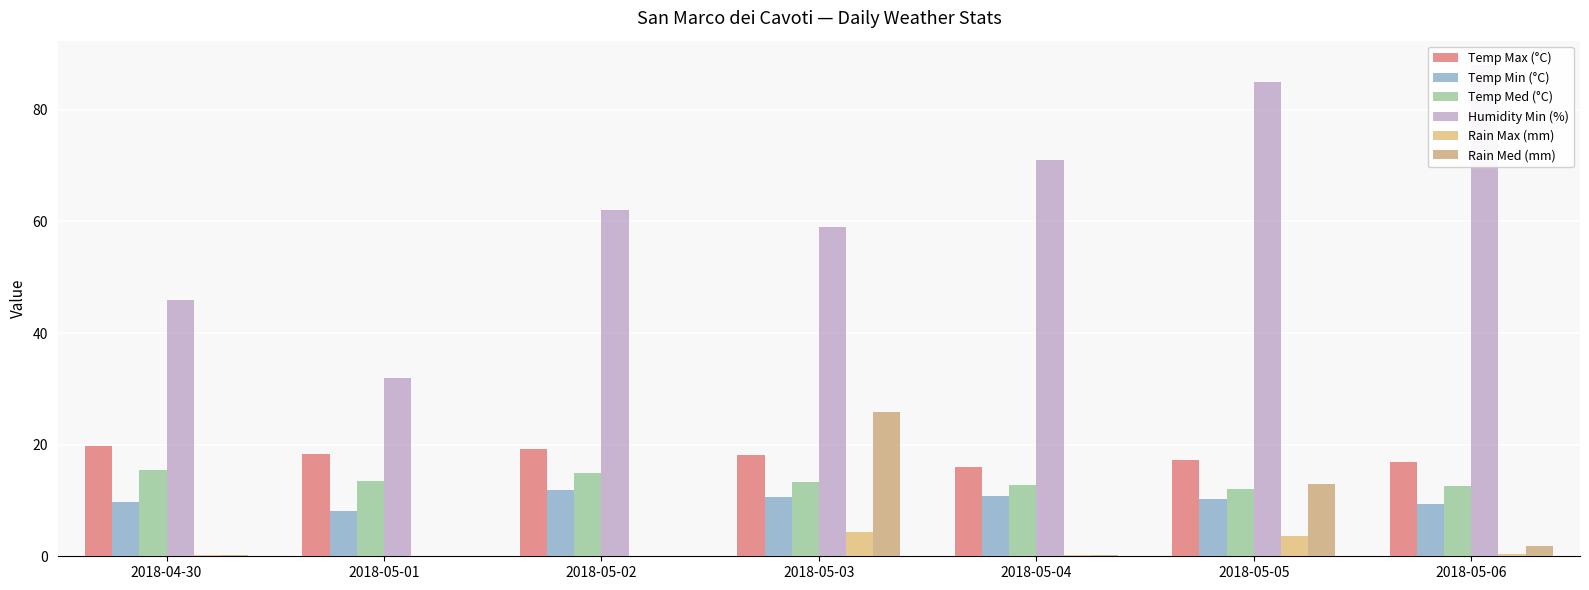

What is the difference between the maximum and minimum values in the Humidity Min (%) series?

56.0